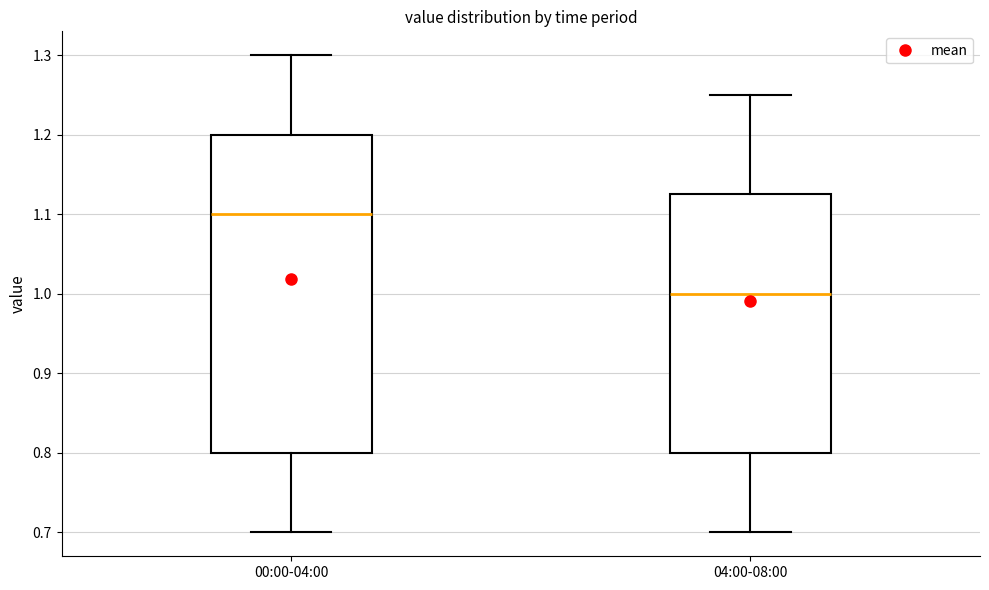

Reading left to right, transcribe this box plot: for each box, give where its median line is, the range the box spans, and where its two whiskers end, as read against the y-axis. The values are not printed on the chart, so give them approximately, as read against the axis.

00:00-04:00: median 1.10, box 0.80 to 1.20, whiskers 0.70 to 1.30
04:00-08:00: median 1.00, box 0.80 to 1.13, whiskers 0.70 to 1.25